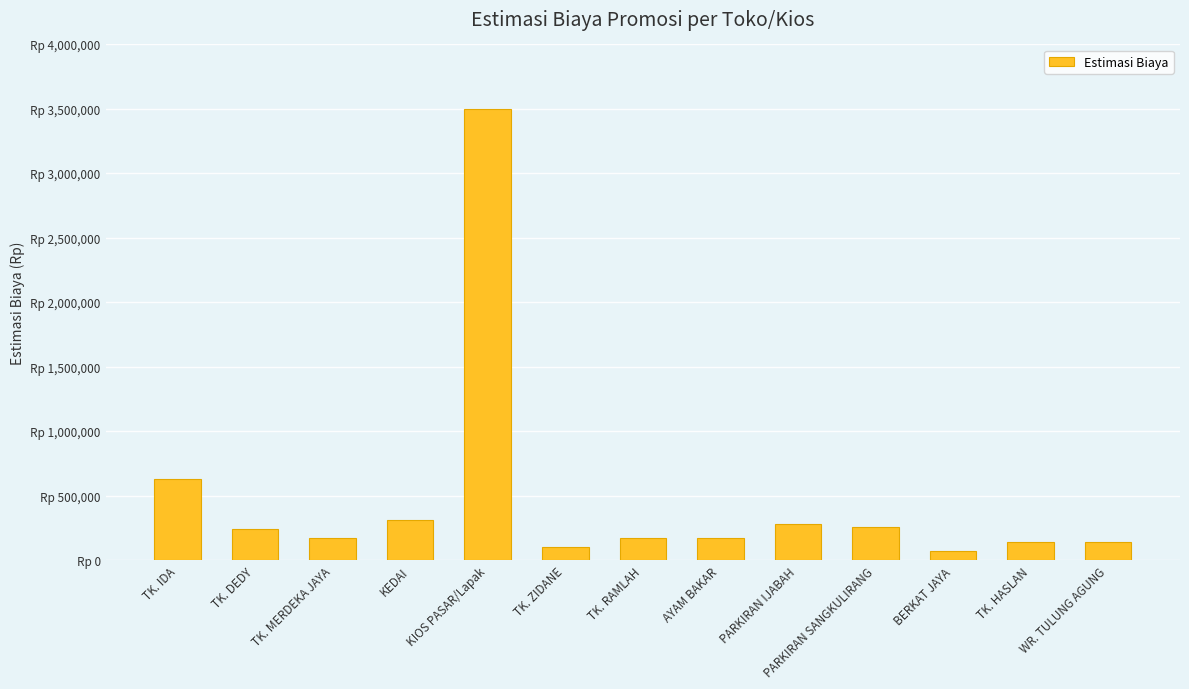

Where does the data first go above 175000?

TK. IDA